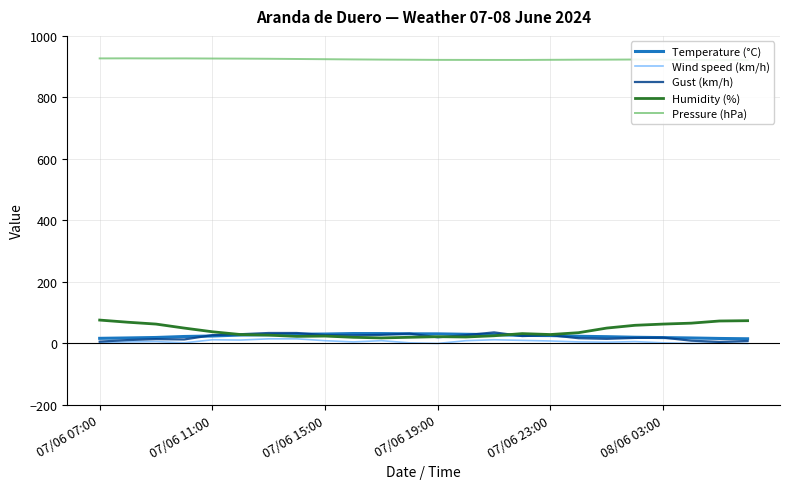

Is the value of Humidity (%) at 6 greater than the value of Wind speed (km/h) at 07/06 07:00?

Yes